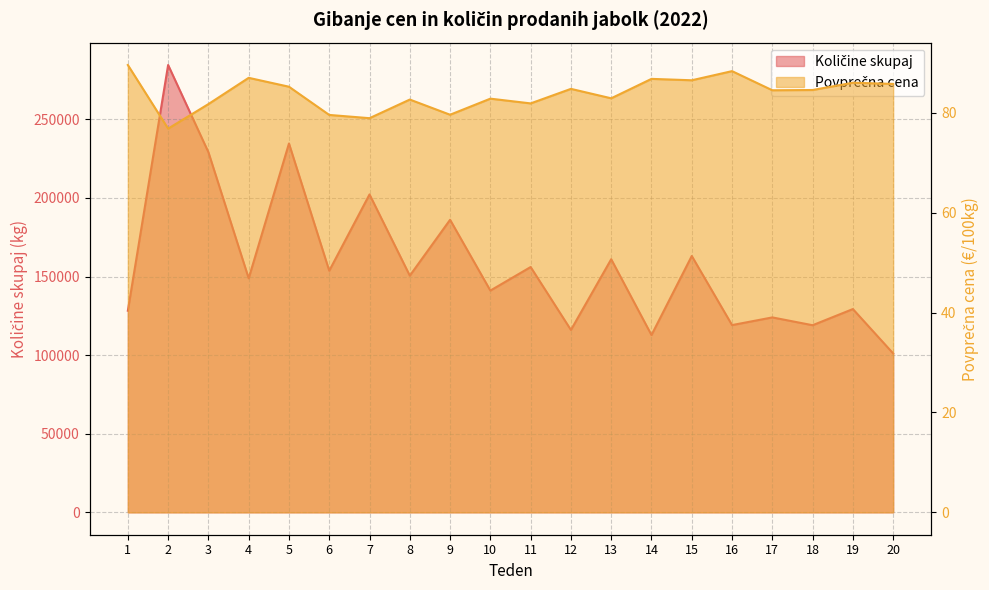

What is the difference between the Povprečna cena values at 1 and 4?

2.6